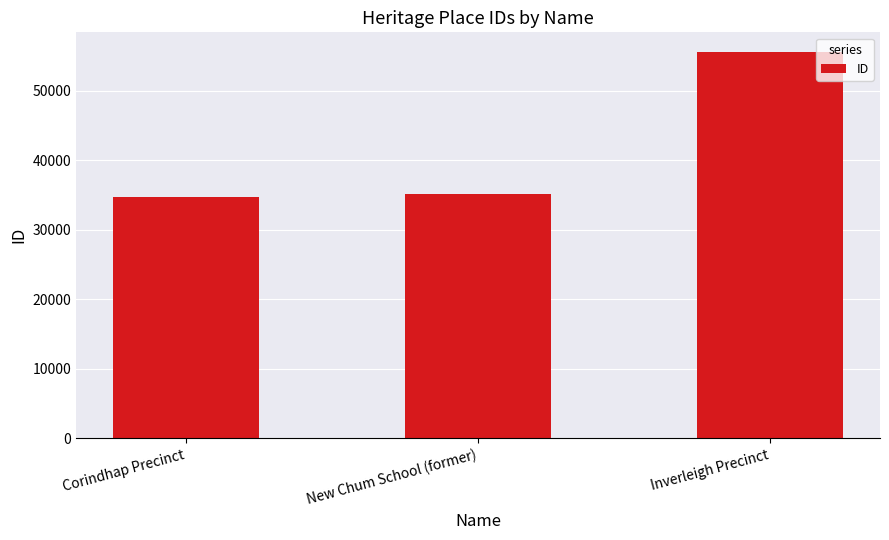

What is the label of the 2nd bar from the right?

New Chum School (former)